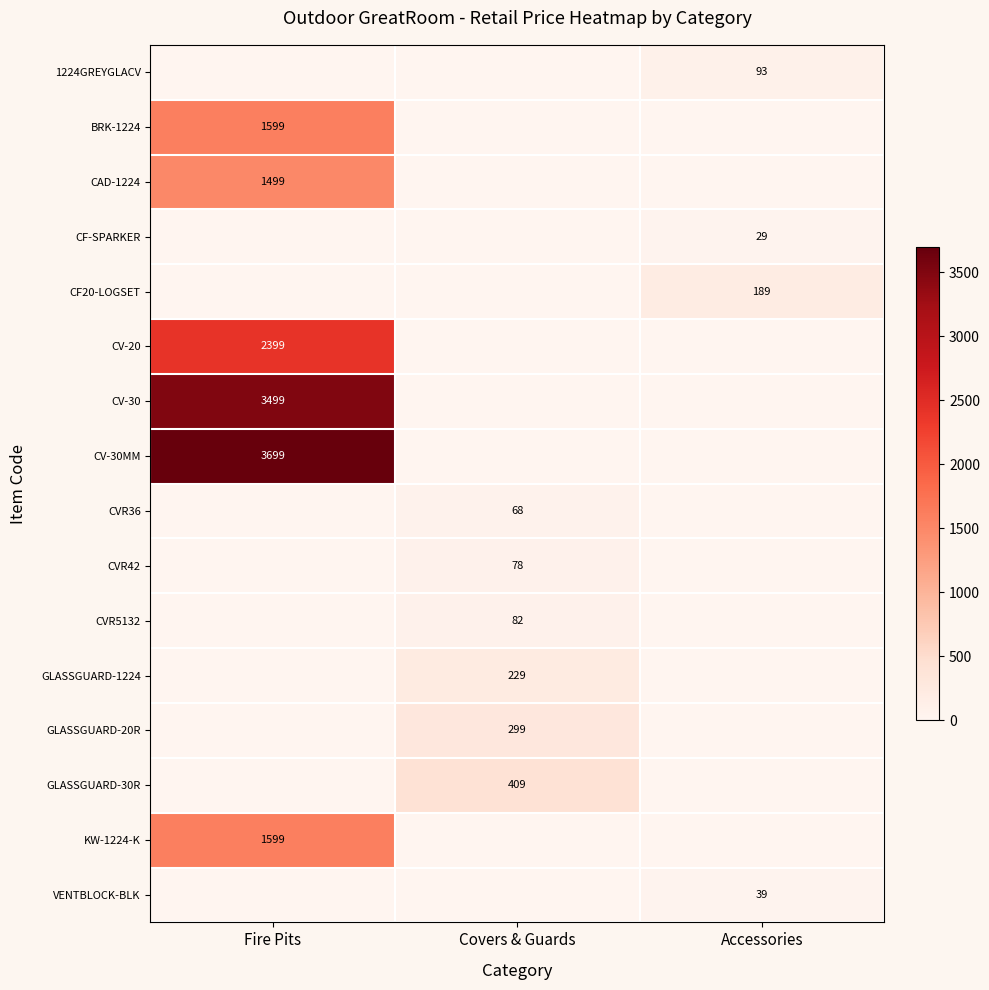

At how many categories does at least one series exceed 2364?

1